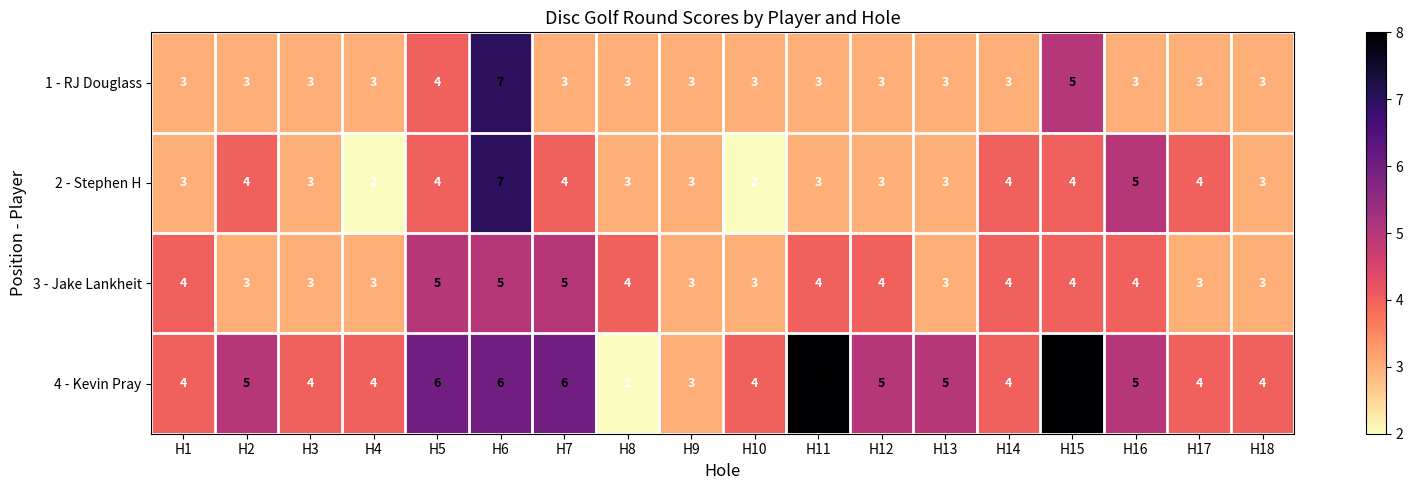

What is the sum of the 4 - Kevin Pray values at H14 and H16?

9